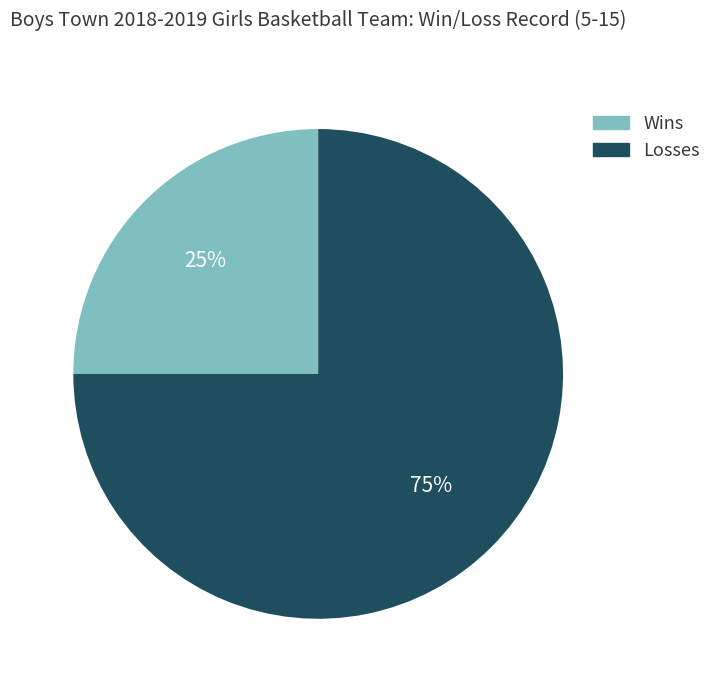

Rank the categories by value from highest to lowest.

Losses, Wins